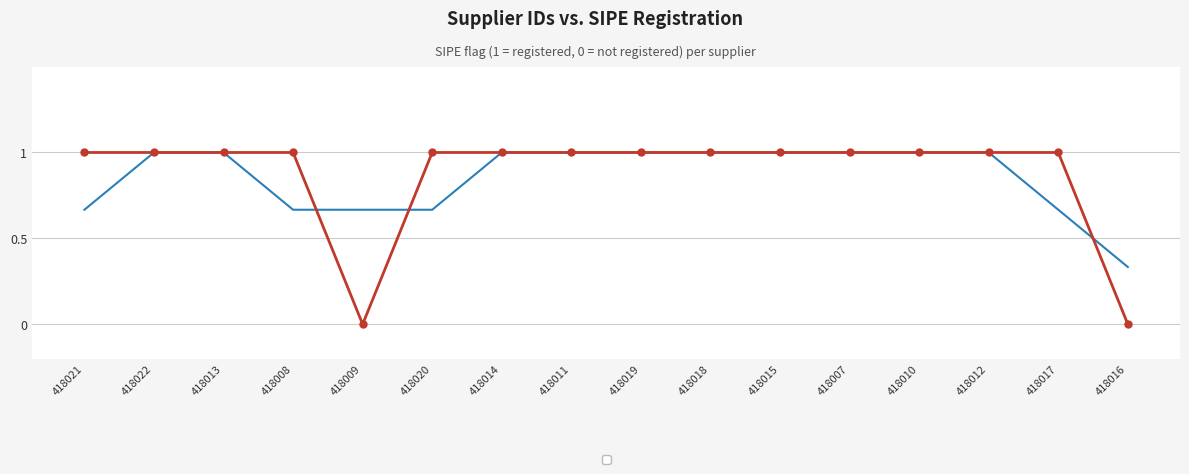

Reading left to right, extract all data points from this chart.

418021=1	418022=1	418013=1	418008=1	418009=0	418020=1	418014=1	418011=1	418019=1	418018=1	418015=1	418007=1	418010=1	418012=1	418017=1	418016=0